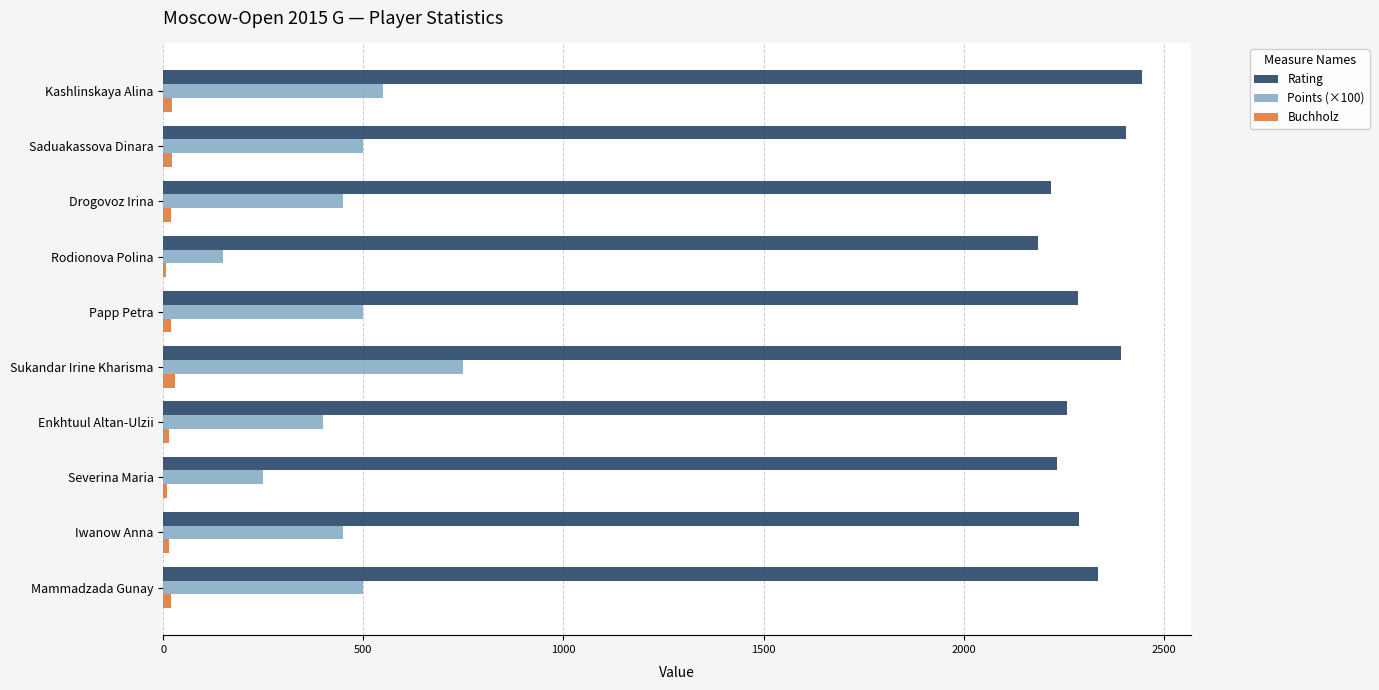

Between Drogovoz Irina and Kashlinskaya Alina, which series saw the biggest shift?

Rating